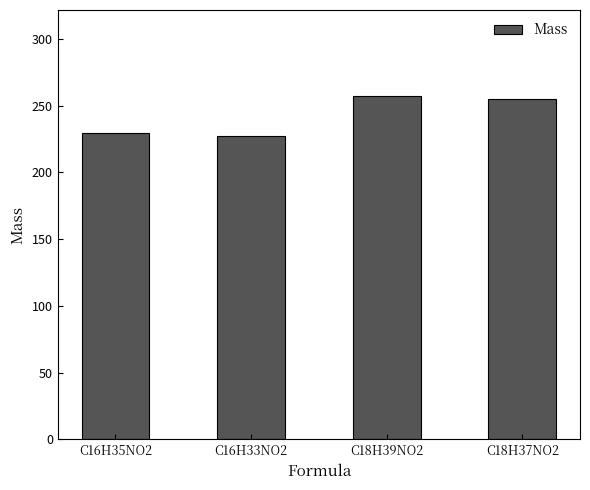

What is the label of the 2nd bar from the right?

C18H39NO2